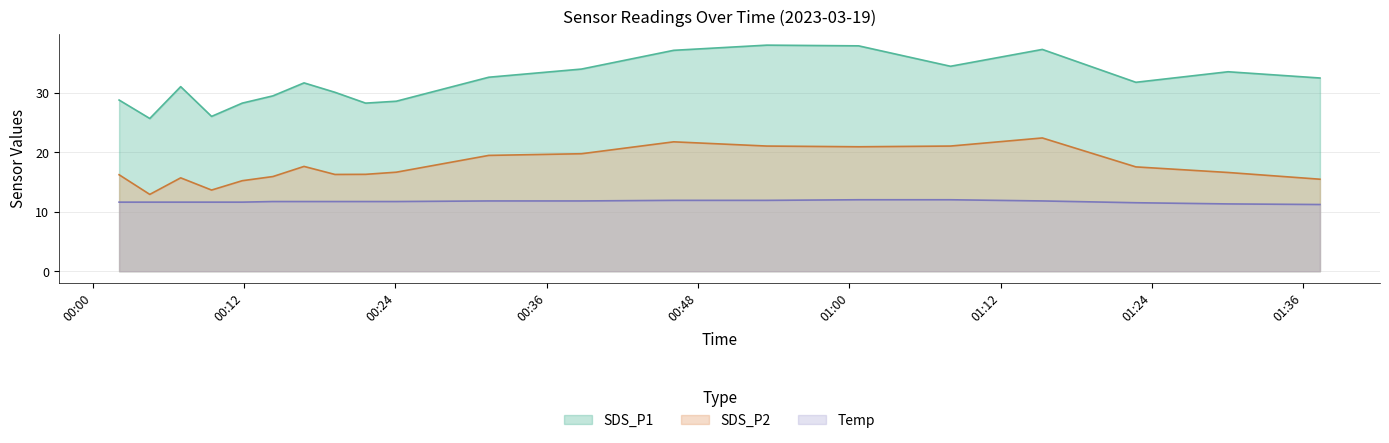

List the series in order of their peak value, highest first.

SDS_P1, SDS_P2, Temp